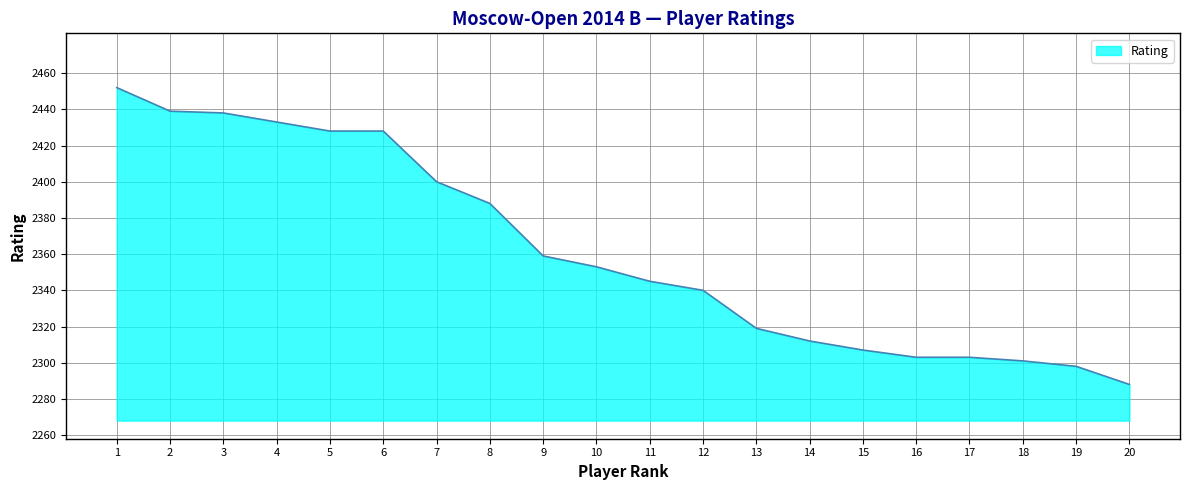

At which label is the value closest to 2370?

9